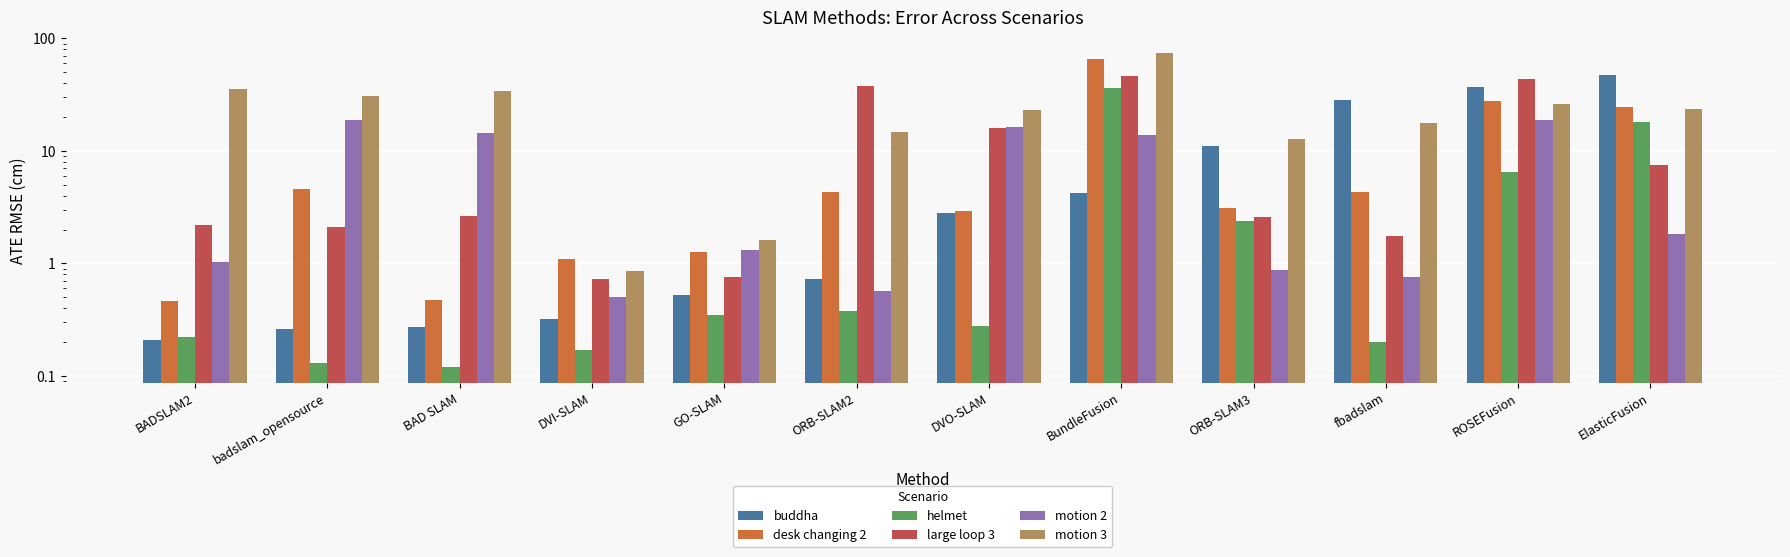

Which label corresponds to the largest value in the chart?

BundleFusion